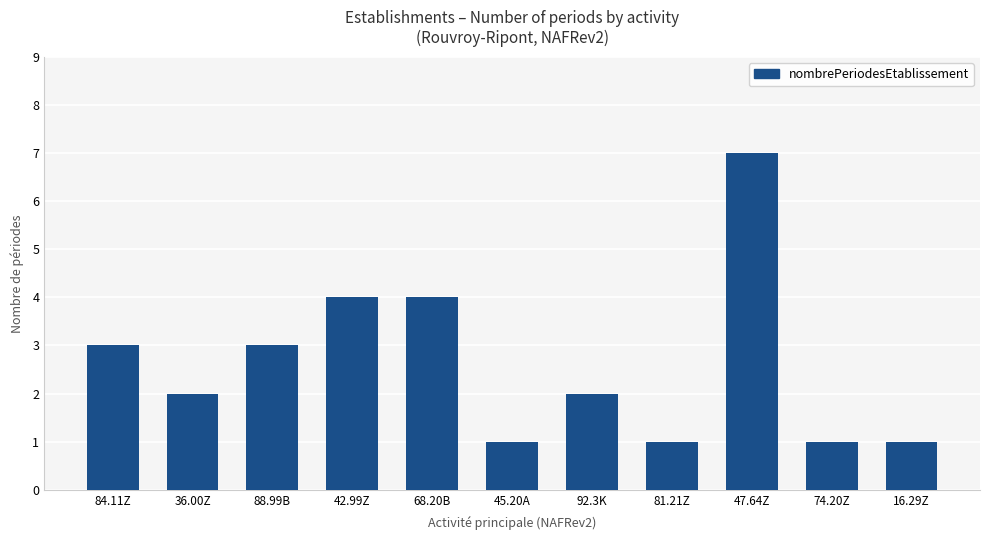

Reading right to left, what are all the values shown in this chart?

16.29Z=1	74.20Z=1	47.64Z=7	81.21Z=1	92.3K=2	45.20A=1	68.20B=4	42.99Z=4	88.99B=3	36.00Z=2	84.11Z=3